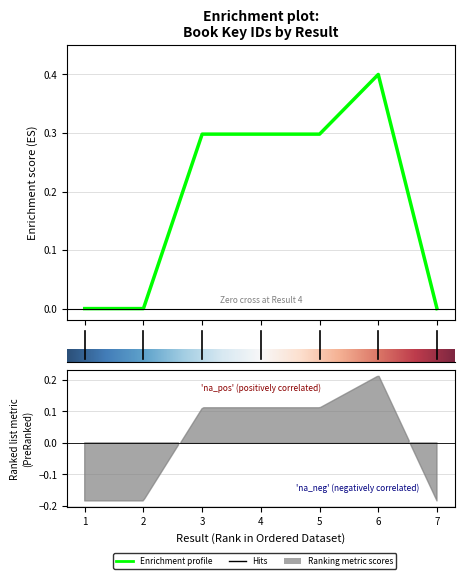

What is the difference between the second highest and minimum values?

0.3